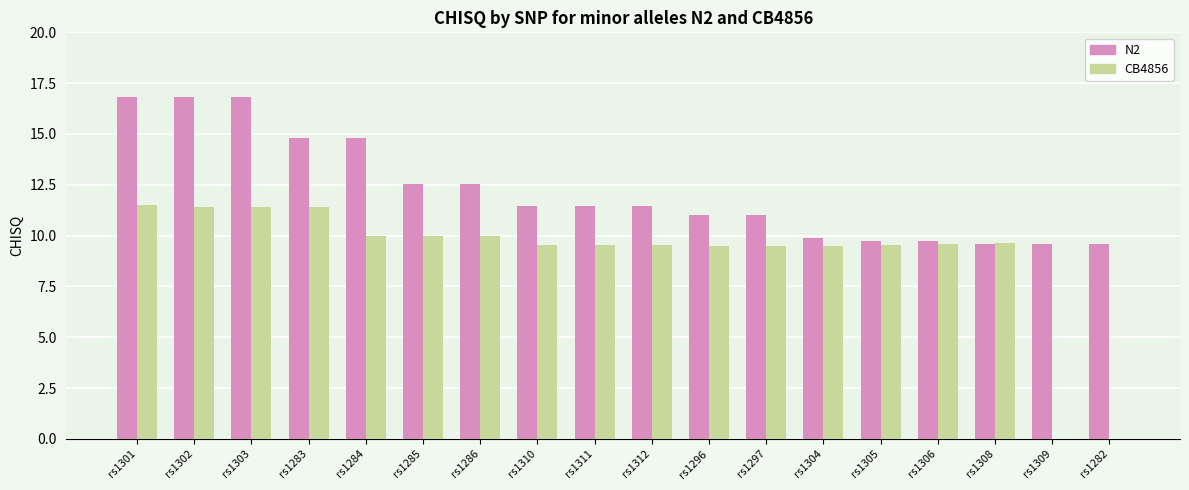

Which series changed the most between rs1310 and rs1308?

N2